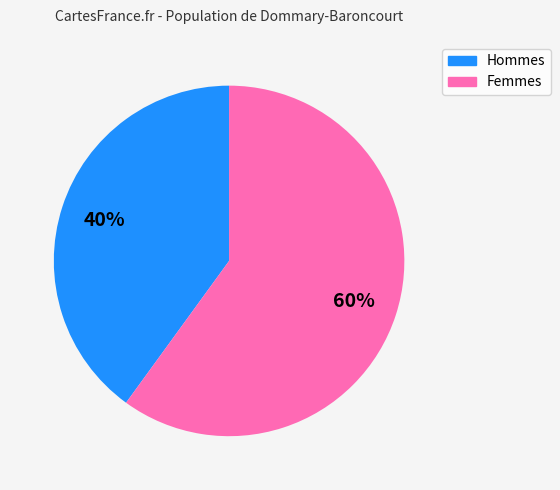

To the nearest percent, what is the average slice percentage?

50%